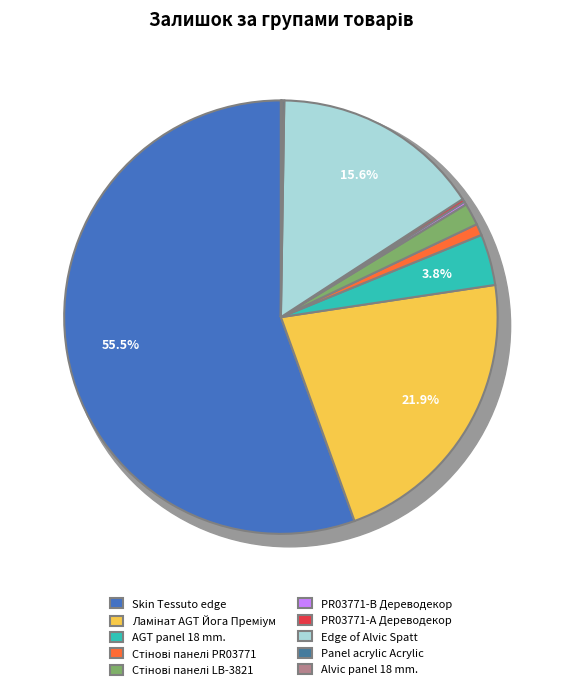

The Edge of Alvic Spatt (59.36) slice represents 13% of the pie. True or false?

False